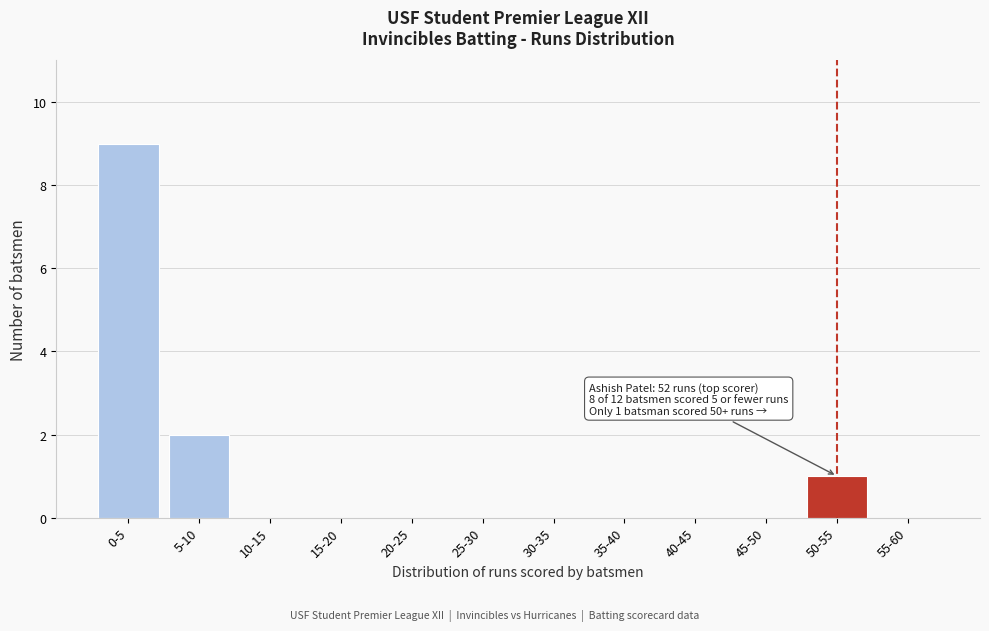

Reading left to right, transcribe all the data shown in this chart.

0-5=9	5-10=2	10-15=0	15-20=0	20-25=0	25-30=0	30-35=0	35-40=0	40-45=0	45-50=0	50-55=1	55-60=0